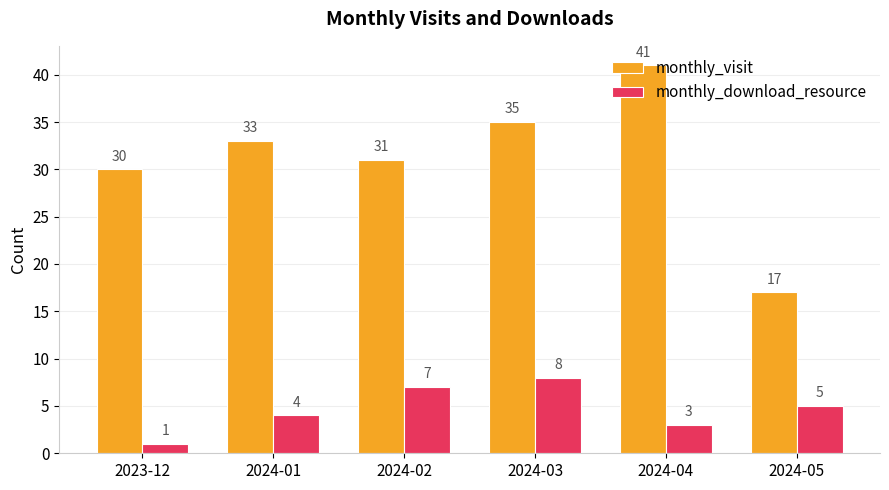

True or false: monthly_visit has a value of 55 at 2024-03.

False